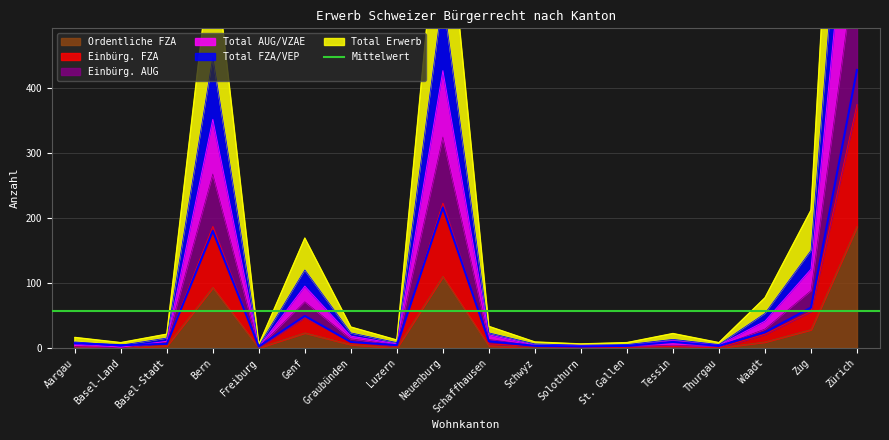

What is the sum of the Total Erwerb values at Zürich and Graubünden?

437